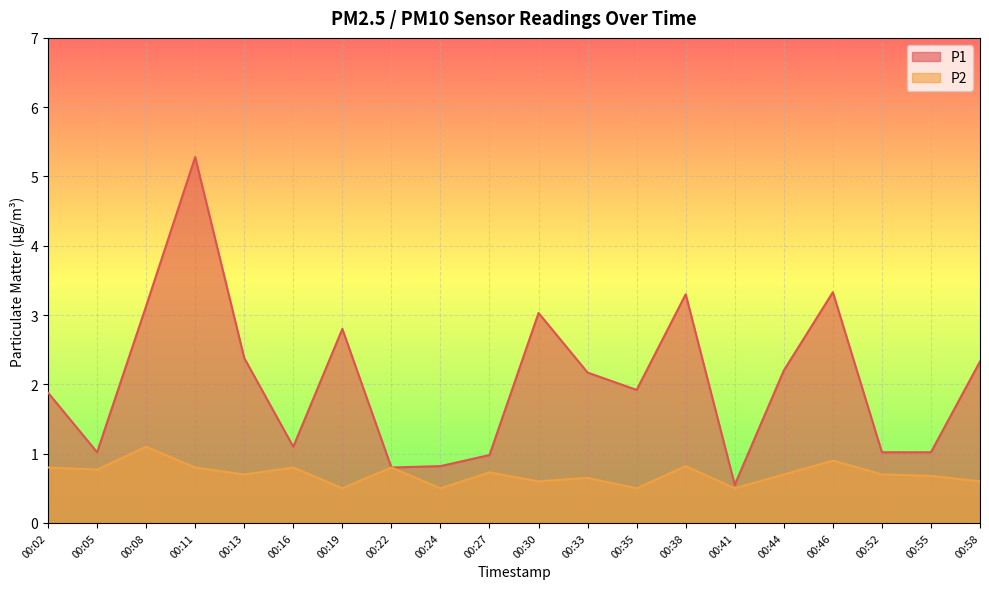

What is the maximum value for P2?

1.1